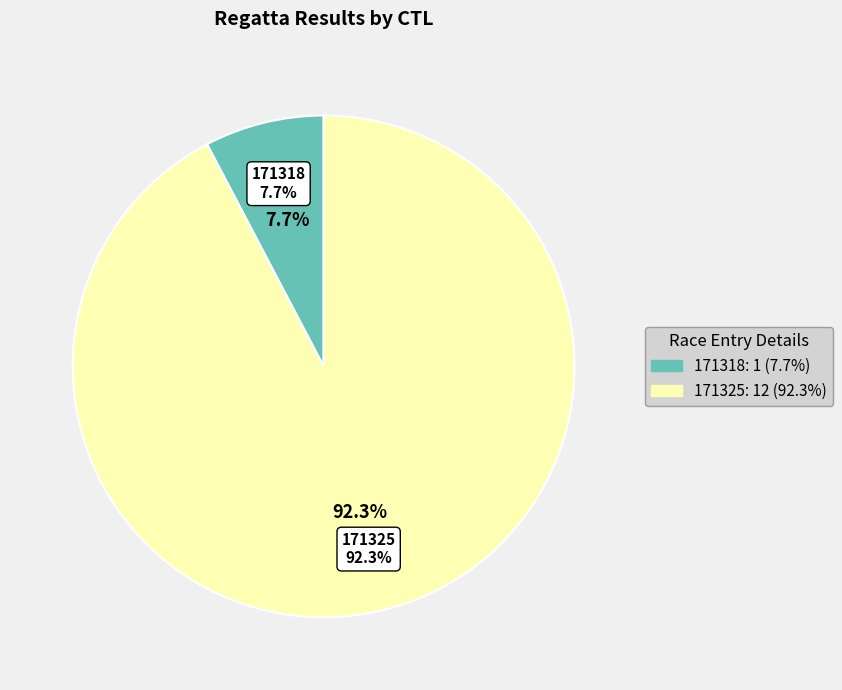

Rank the categories by value from lowest to highest.

171318, 171325